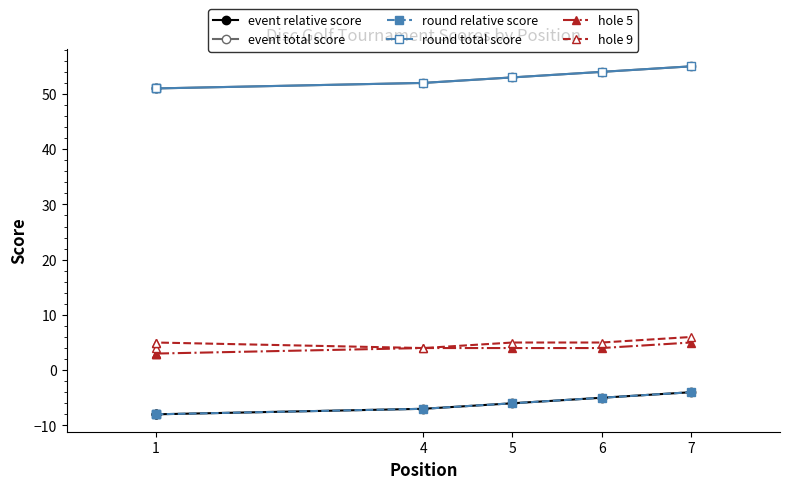

Is it true that hole 9 equals 5 at 1?

True